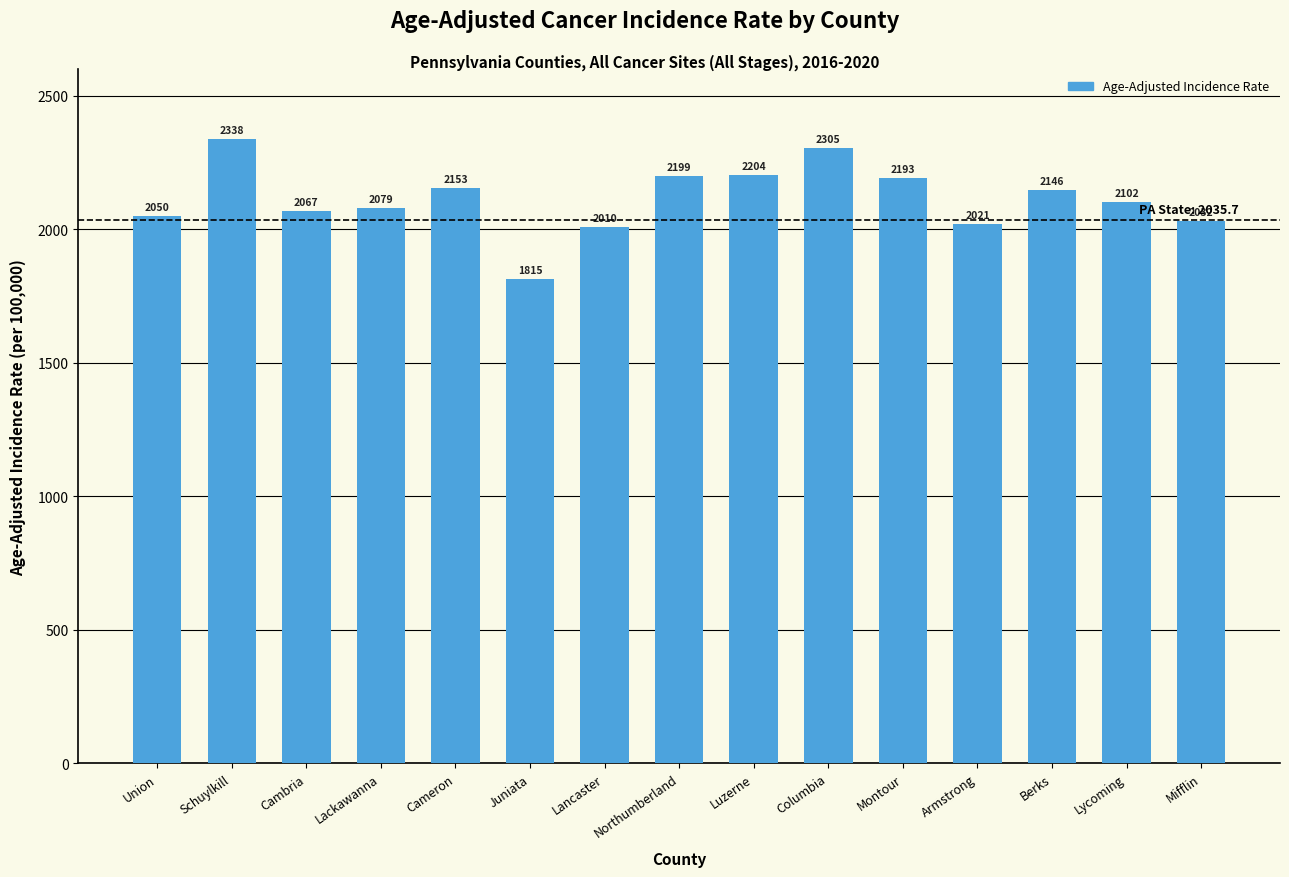

Are the bars grouped side by side (vs. stacked)?

No